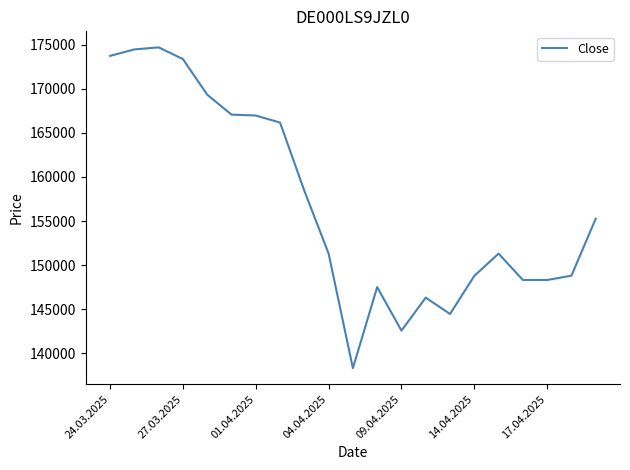

What is the difference between the maximum and minimum values?

36376